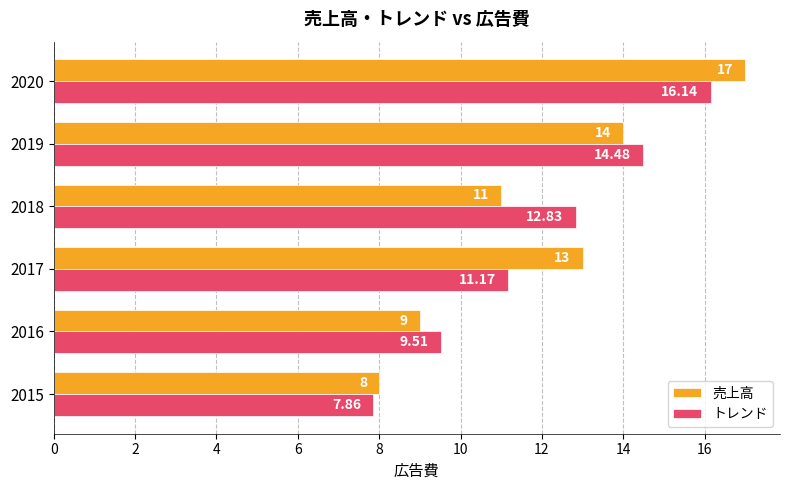

Which series has the largest range (max minus min)?

売上高